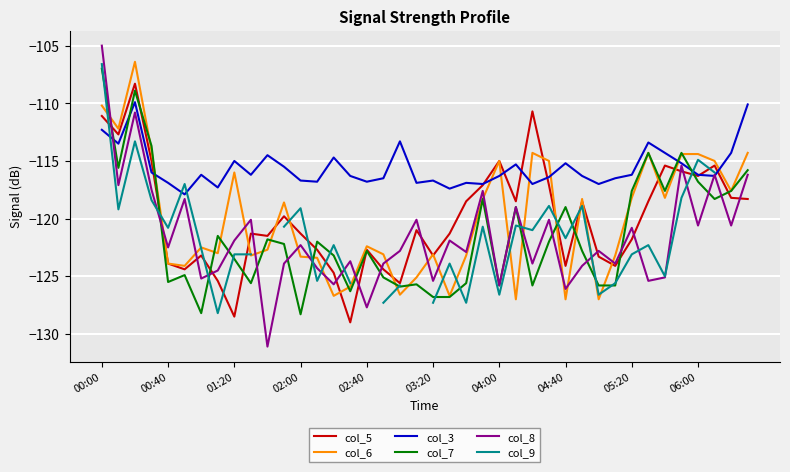

The col_5 series shows -177.7 at 19. True or false?

False